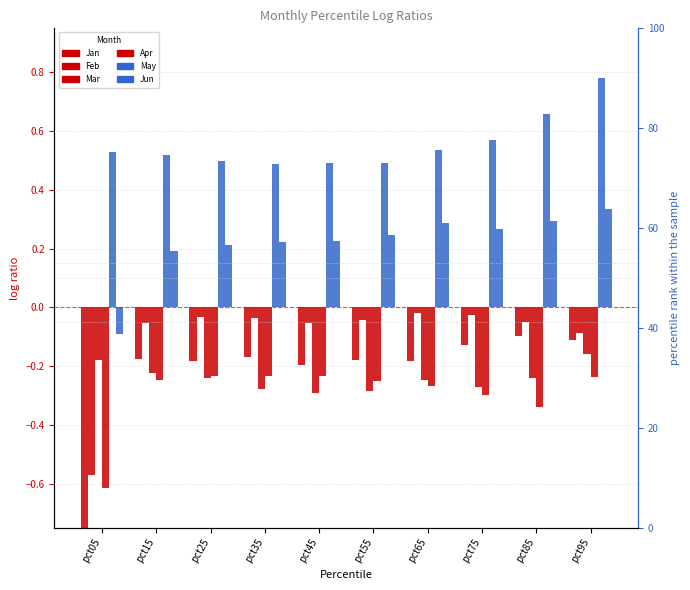

The Mar series shows -0.1 at pct05. True or false?

False